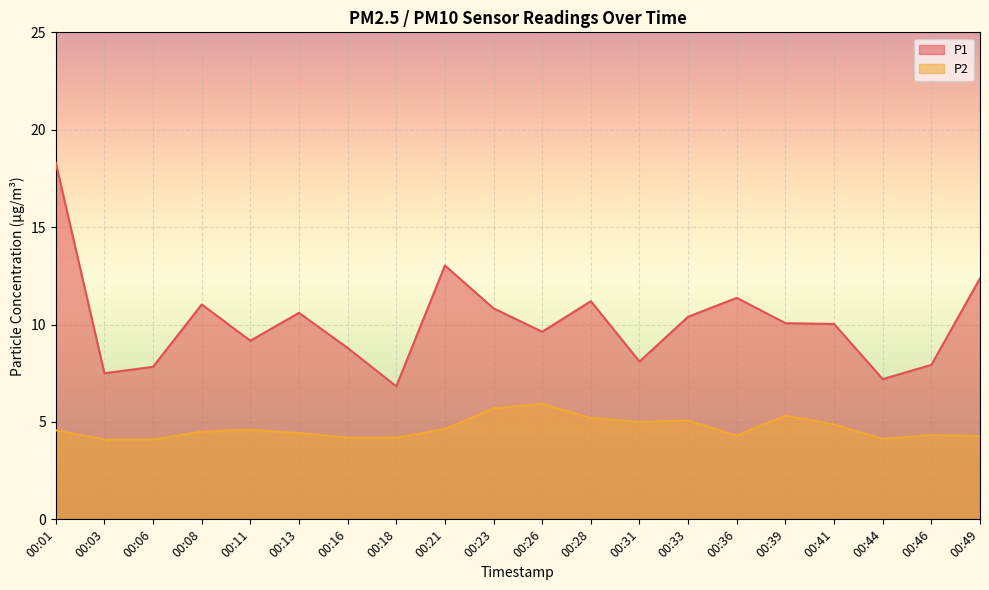

True or false: P2 and P1 cross at least once.

False